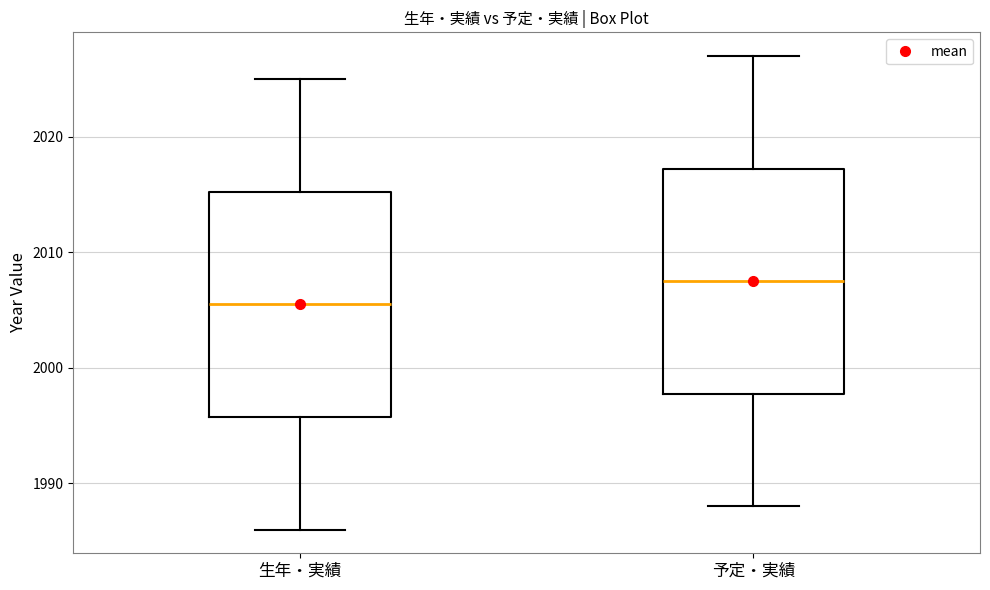

Where does the upper whisker of the box for 予定・実績 end on the y-axis? The values are not printed on the chart, so give them approximately, as read against the axis.

2027